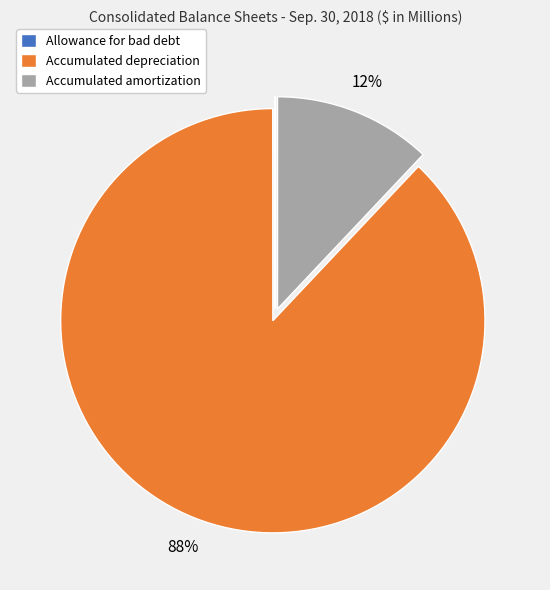

What is the largest slice in the pie chart?

Accumulated depreciation